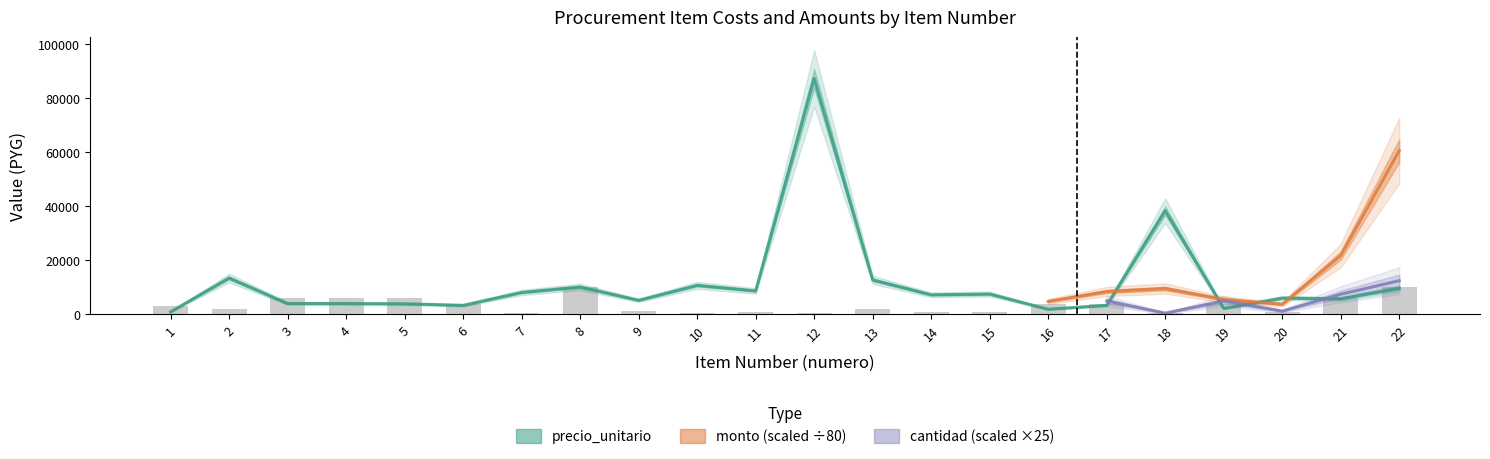

Which series changed the most between 4 and 13?

precio_unitario